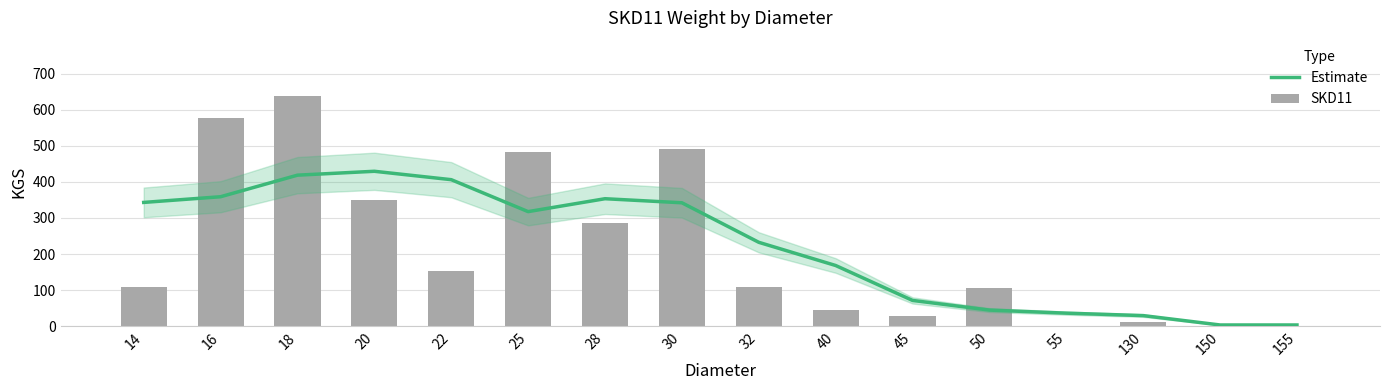

The SKD11 series shows 28.0 at 45. True or false?

True